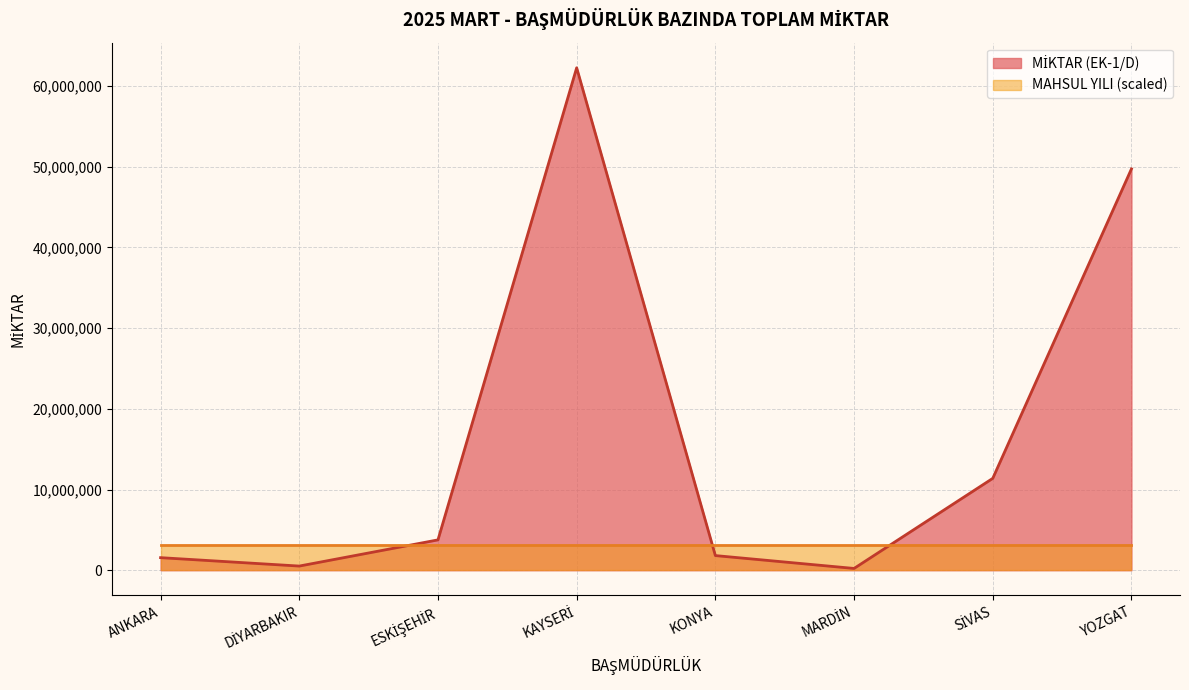

Rank the categories by value from lowest to highest.

MARDİN, DİYARBAKIR, ANKARA, KONYA, ESKİŞEHİR, SİVAS, YOZGAT, KAYSERİ